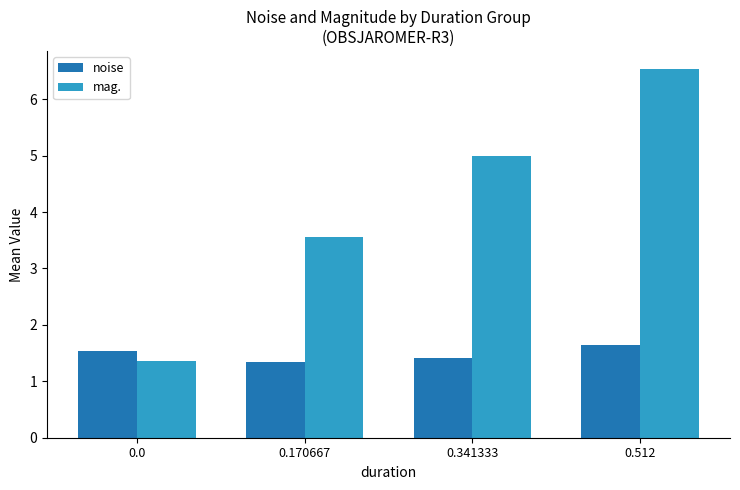

What is the lowest value of the noise series?

1.3